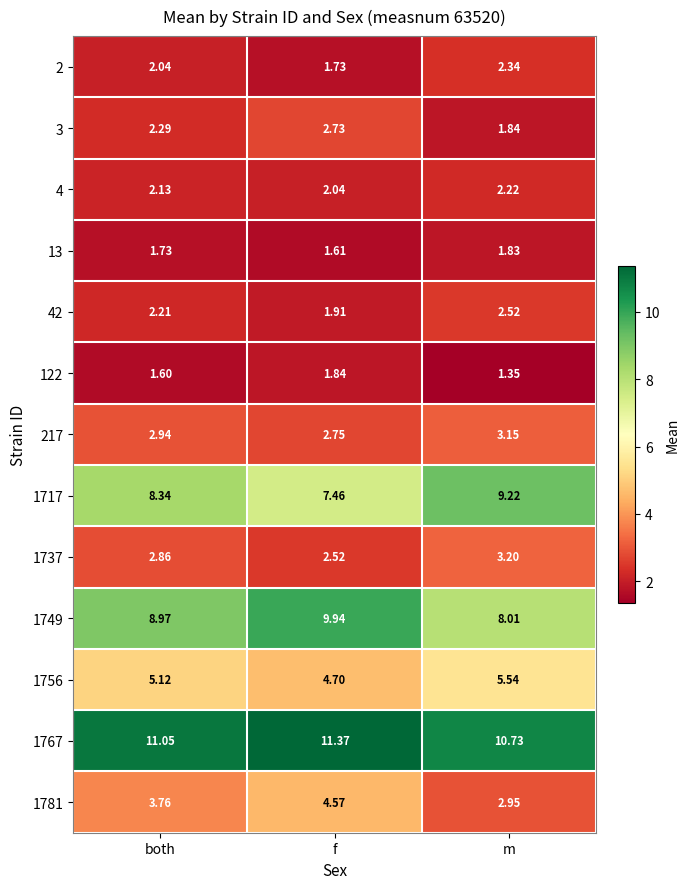

List the labels in order of 1749 value, smallest first.

m, both, f